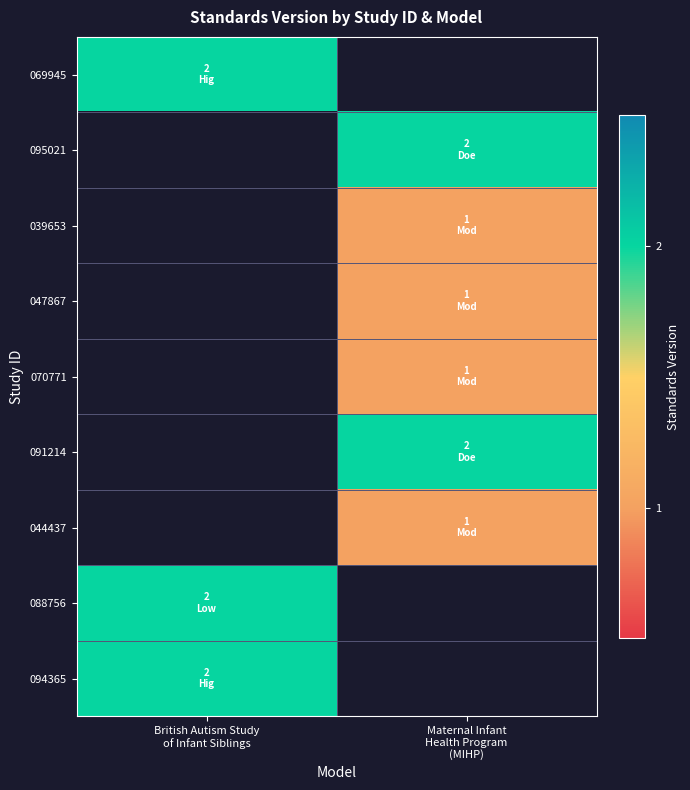

True or false: 088756 has a value of 2.0 at British Autism Study of Infant Siblings.

True